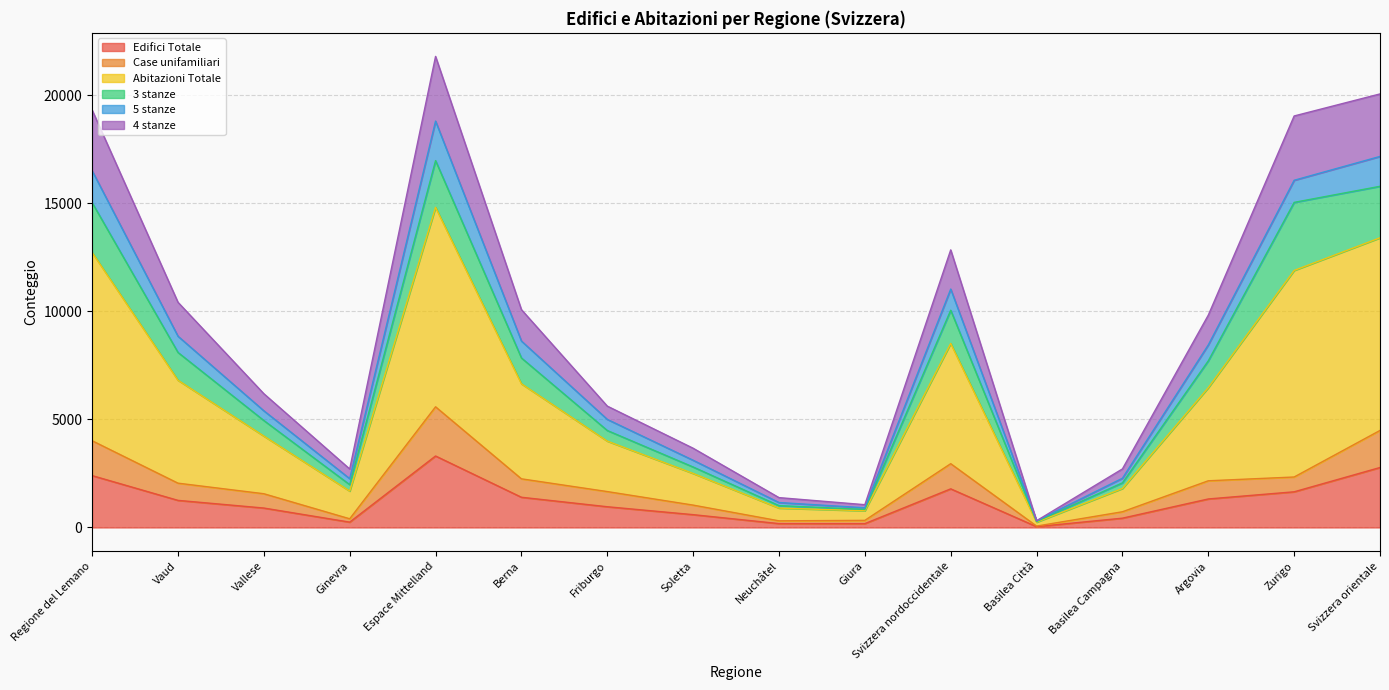

Which category has the highest value in the Edifici Totale series?

Espace Mittelland